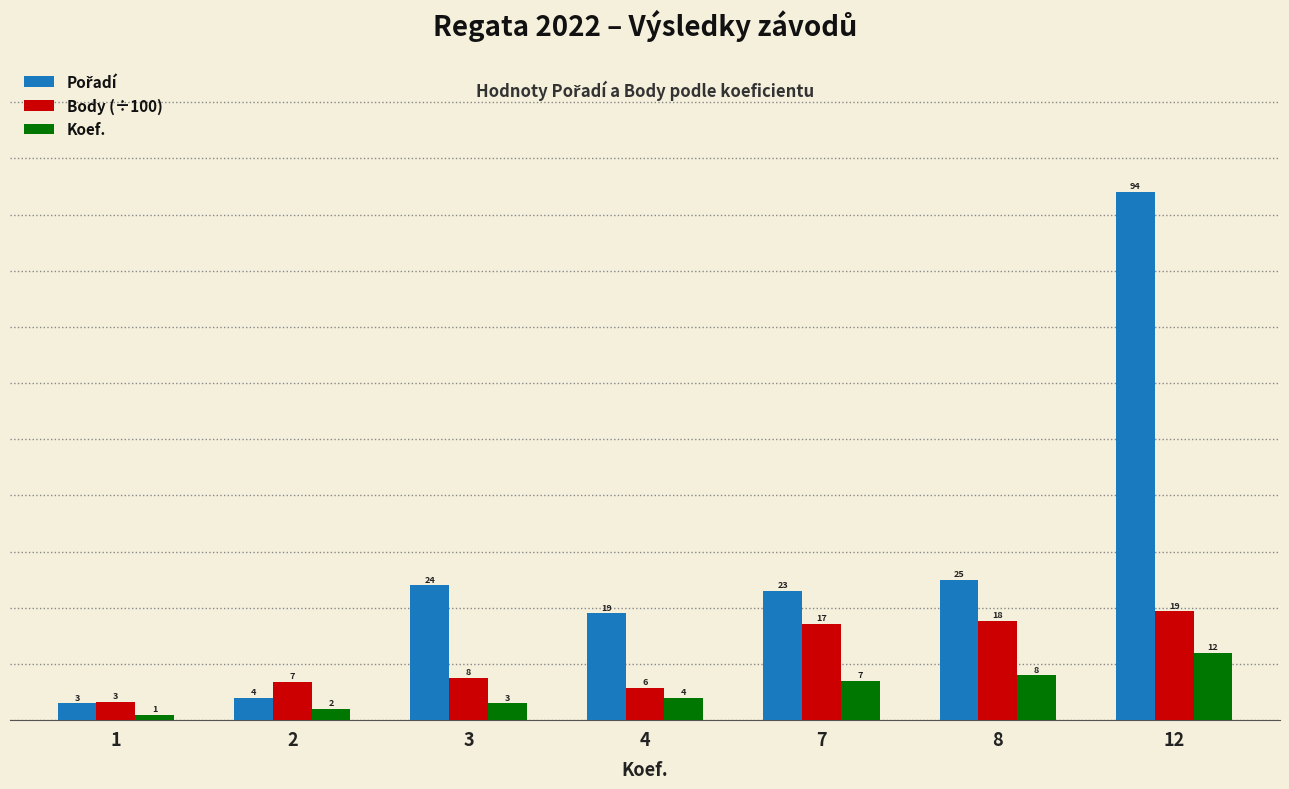

At which label does Body (÷100) first exceed 7?

3